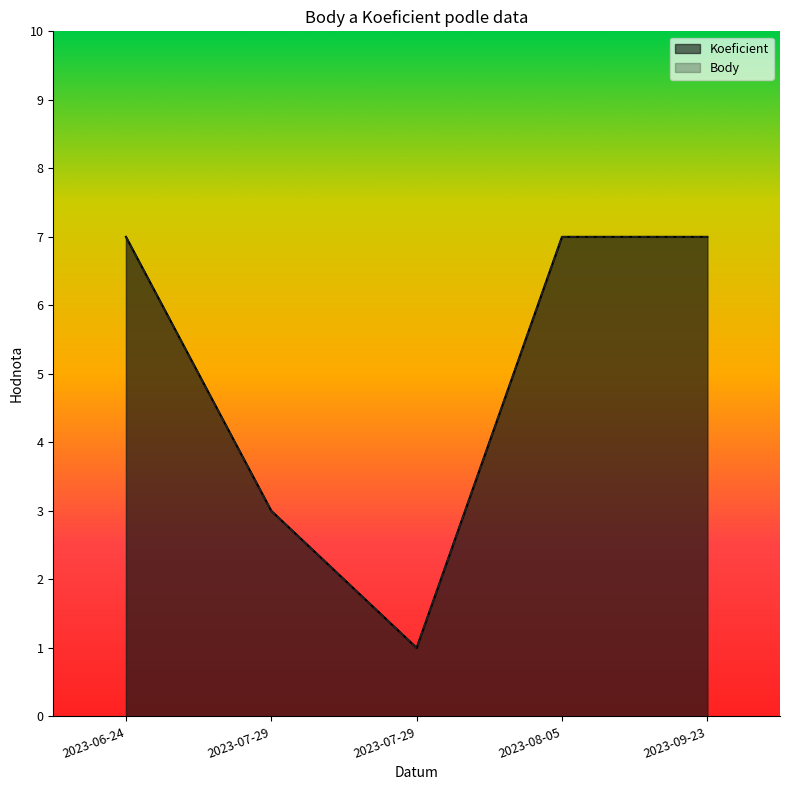

Which has a higher value, 2023-07-29 or 2023-06-24?

2023-06-24